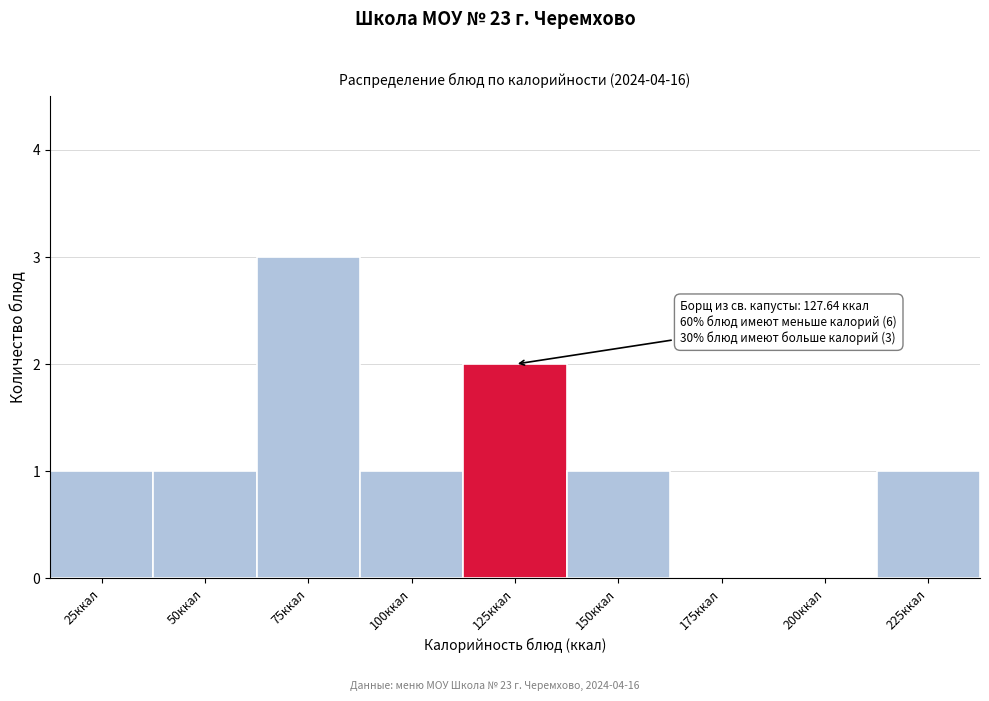

Reading left to right, transcribe all the data shown in this chart.

25ккал=1	50ккал=1	75ккал=3	100ккал=1	125ккал=2	150ккал=1	175ккал=0	200ккал=0	225ккал=1